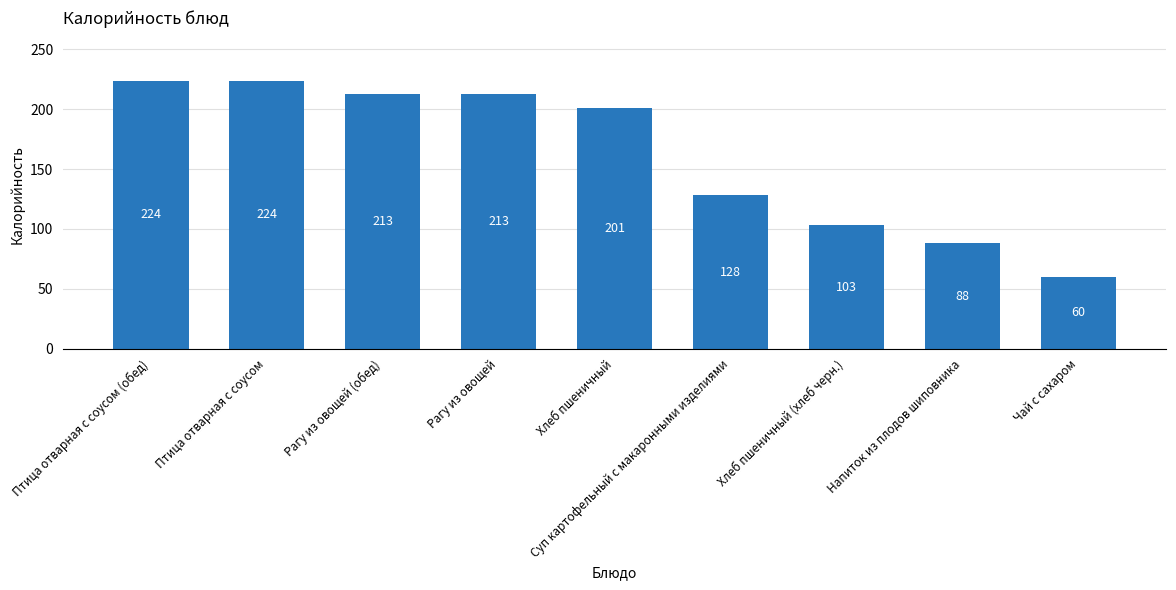

What is the label of the 2nd bar from the left?

Птица отварная с соусом